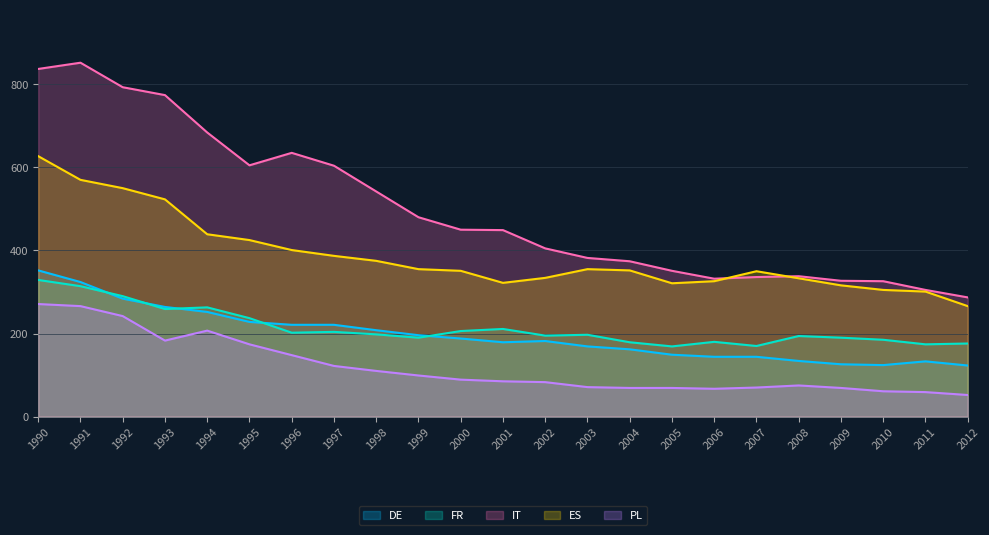

True or false: IT has more than 0 points higher than both neighbors.

True